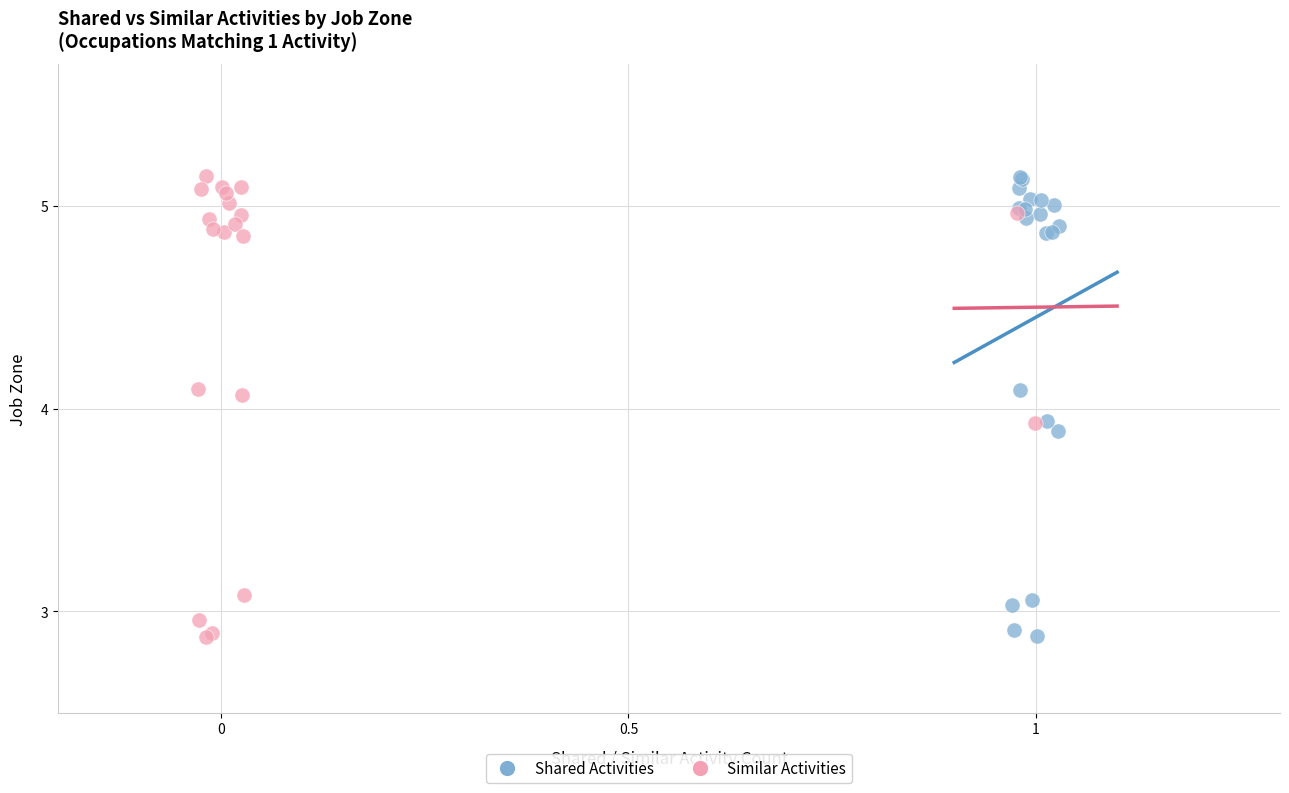

What are all the series names shown in the legend?

Shared Activities, Similar Activities